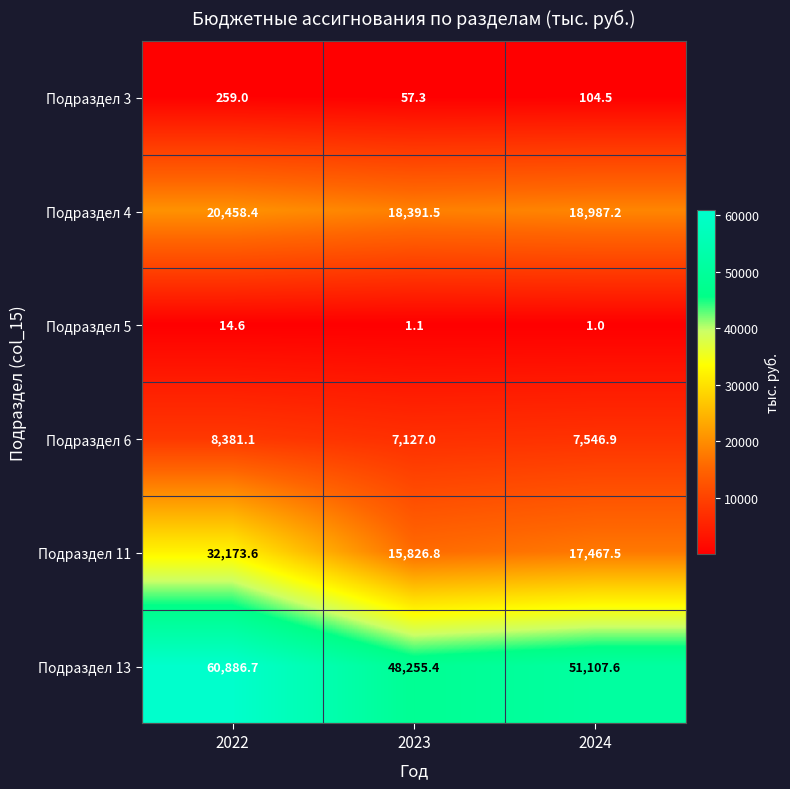

What is the minimum value shown in the chart?

1.0